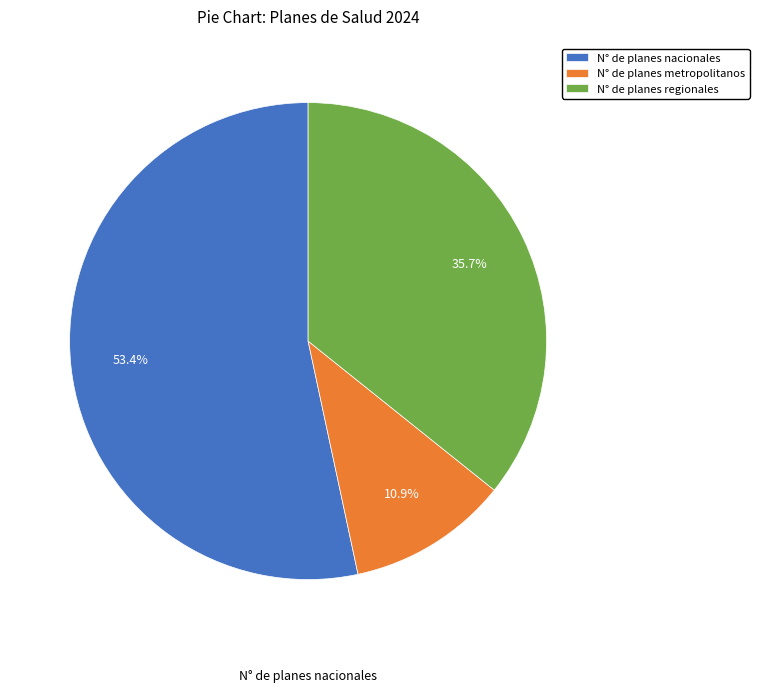

The N° de planes metropolitanos slice represents 22% of the pie. True or false?

False